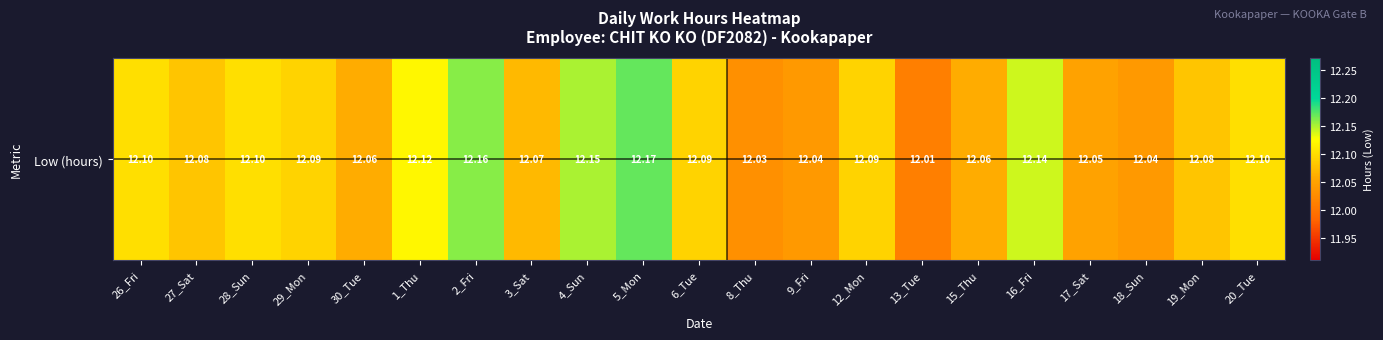

Between 27_Sat and 6_Tue, which is larger?

6_Tue